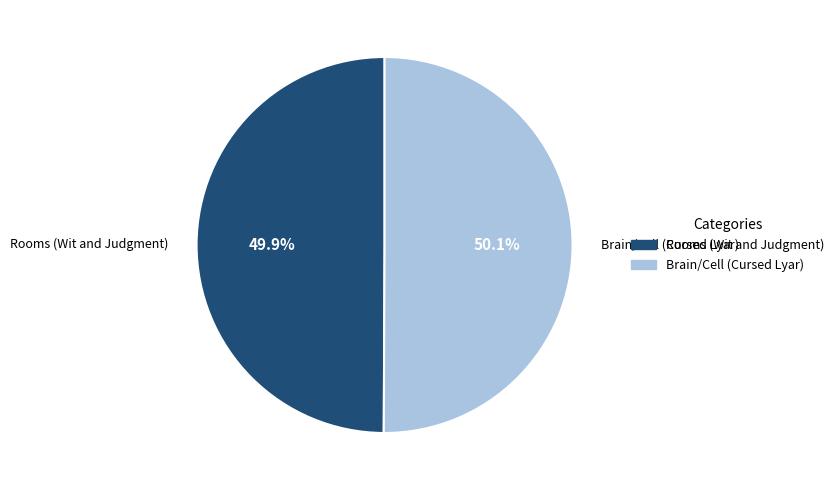

What percentage is NOT represented by Rooms (Wit and Judgment)?

50.1%